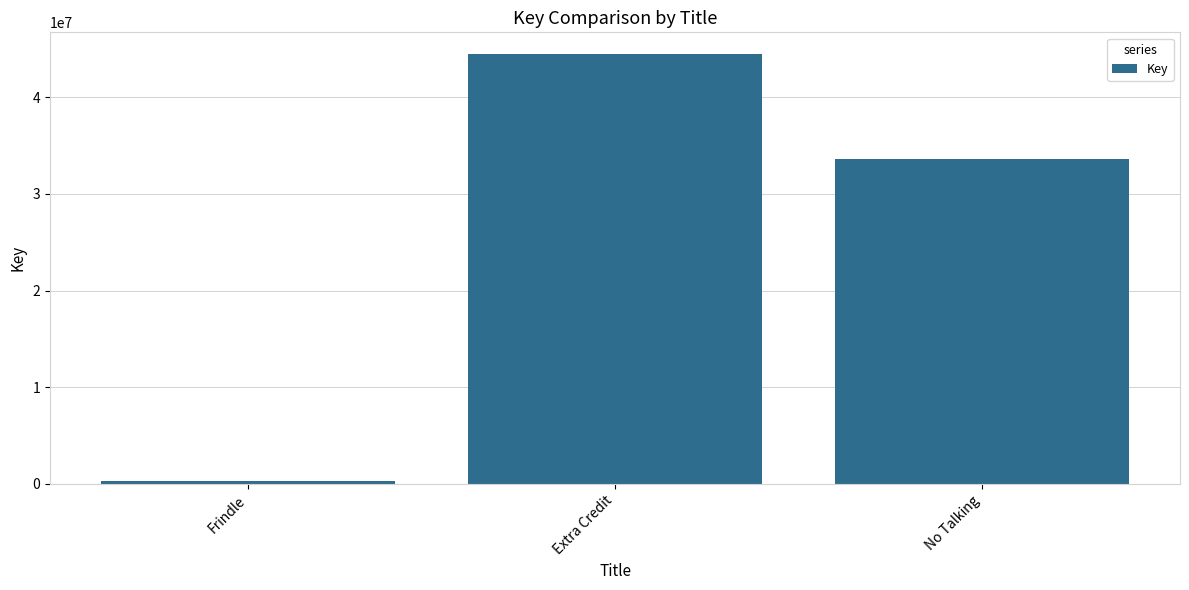

Reading right to left, transcribe all the data shown in this chart.

33633402	44494298	336458